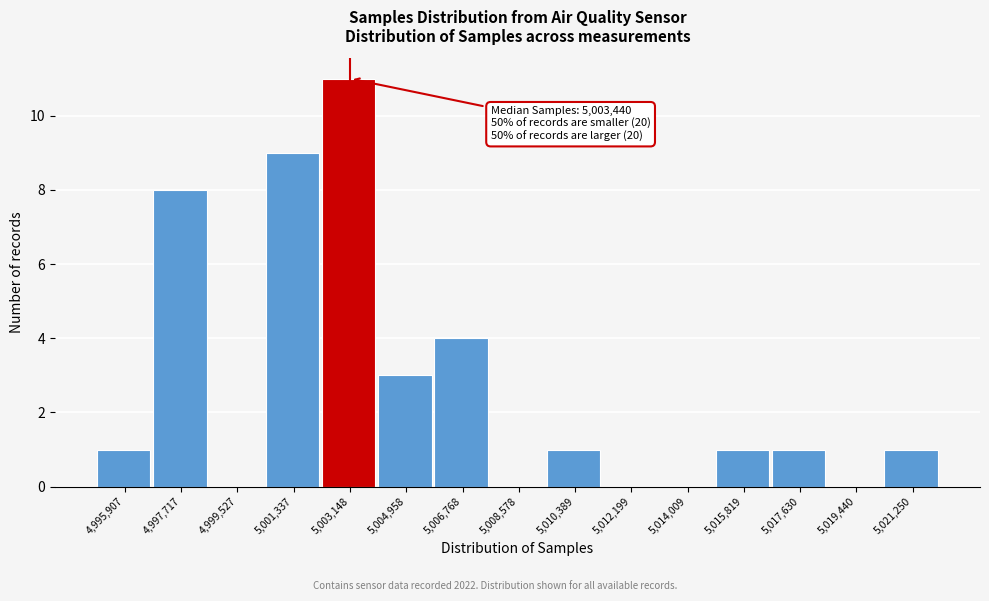

Reading left to right, transcribe all the data shown in this chart.

4,995,907=1	4,997,717=8	4,999,527=0	5,001,337=9	5,003,148=11	5,004,958=3	5,006,768=4	5,008,578=0	5,010,389=1	5,012,199=0	5,014,009=0	5,015,819=1	5,017,630=1	5,019,440=0	5,021,250=1